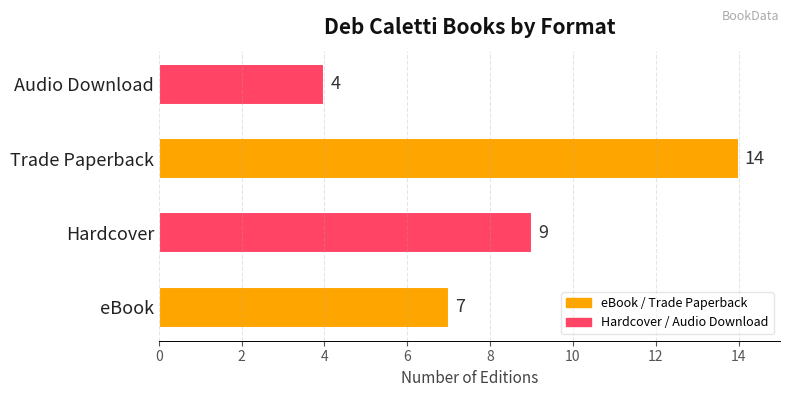

What is the change in value from eBook to Trade Paperback?

+7